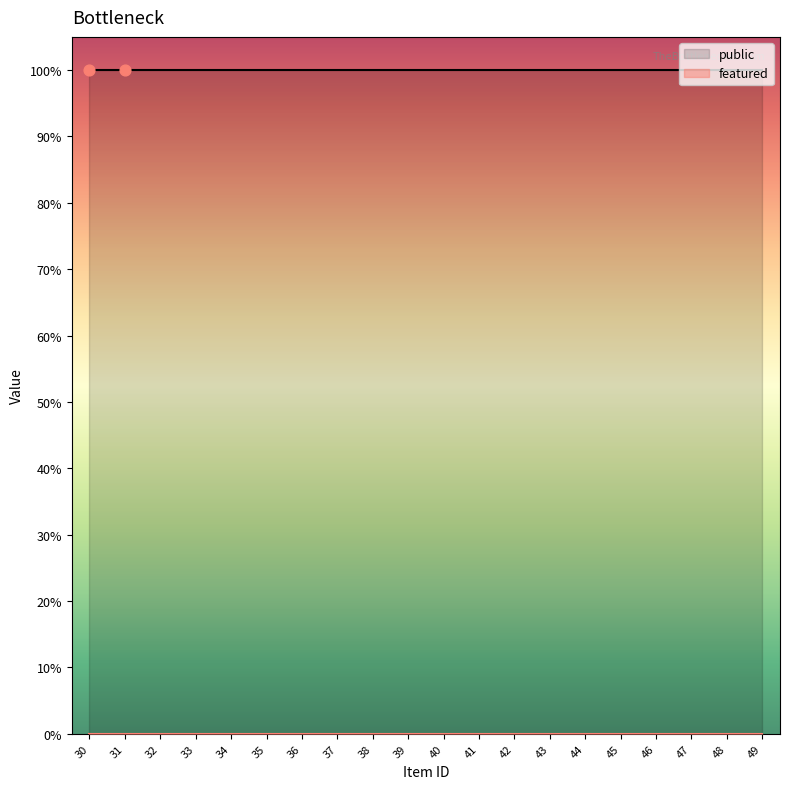

Which series contains the highest Y value?

public